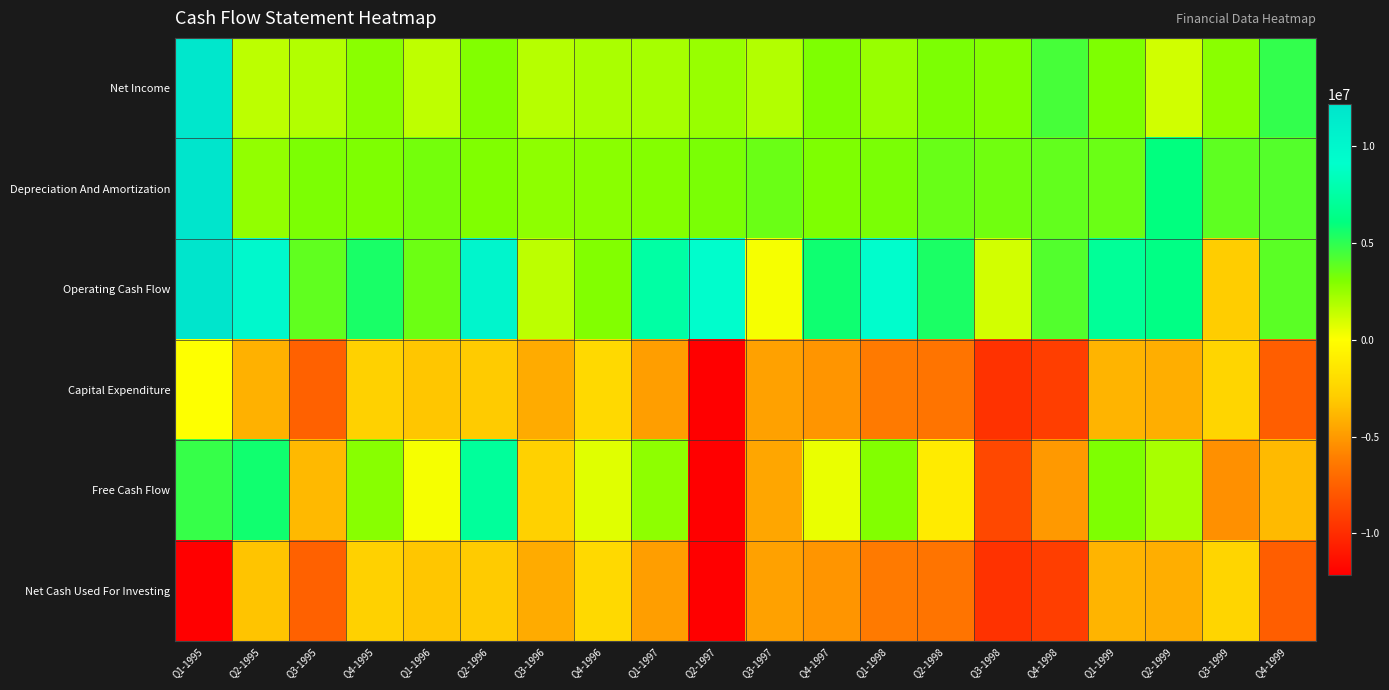

What is the total value across all series at Q2-1997?

-48405912